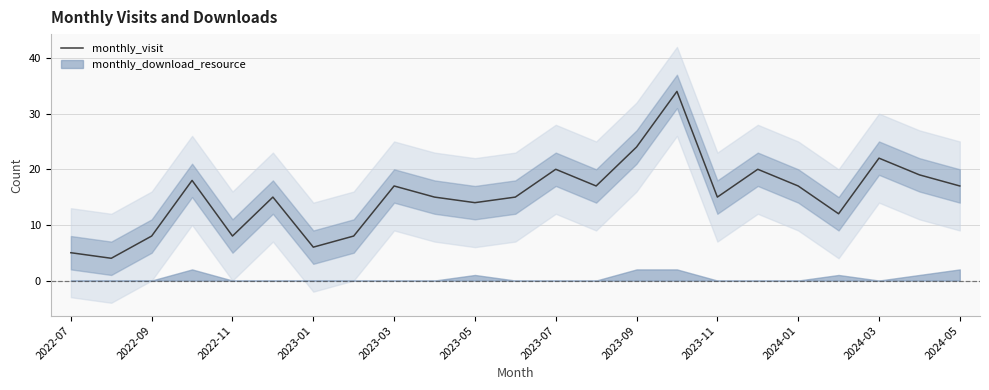

The value at 13 is 23. True or false?

False